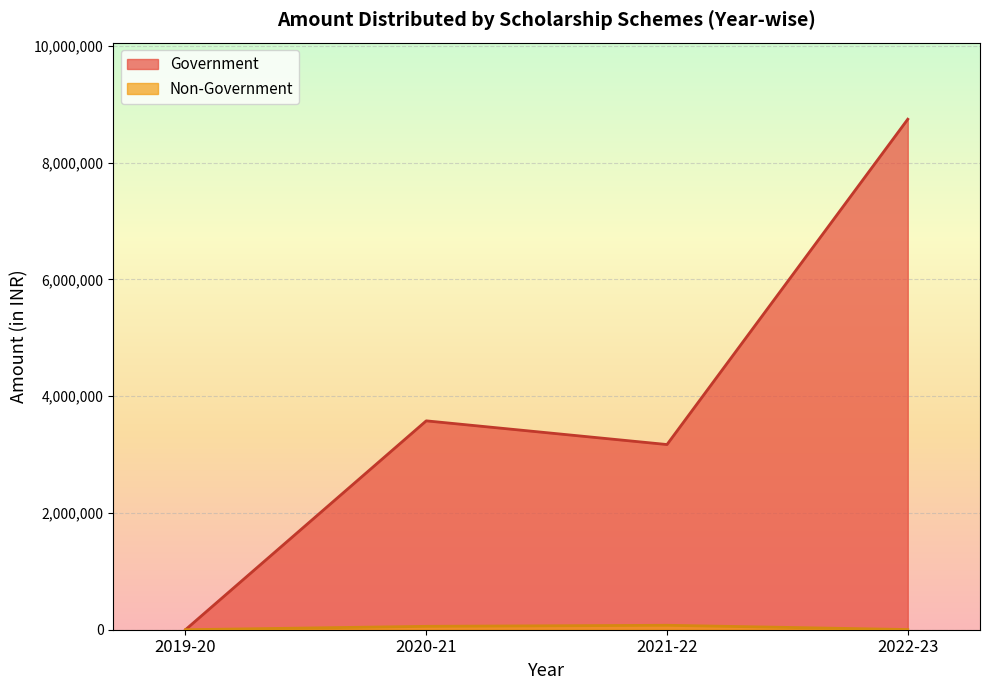

Rank the series by their average value, from lowest to highest.

Non-Government, Government